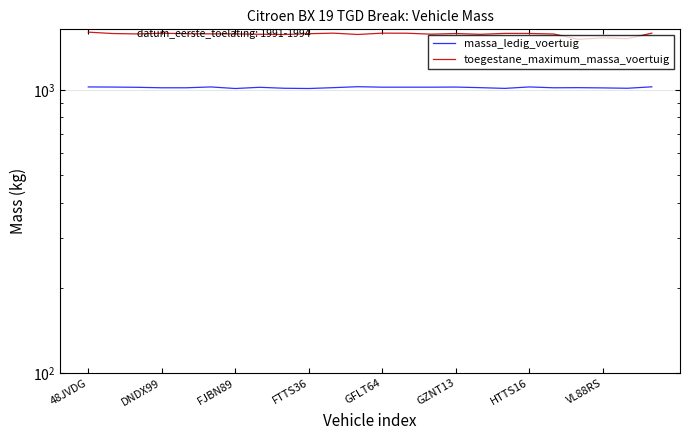

True or false: massa_ledig_voertuig has more than 2 points higher than both neighbors.

True